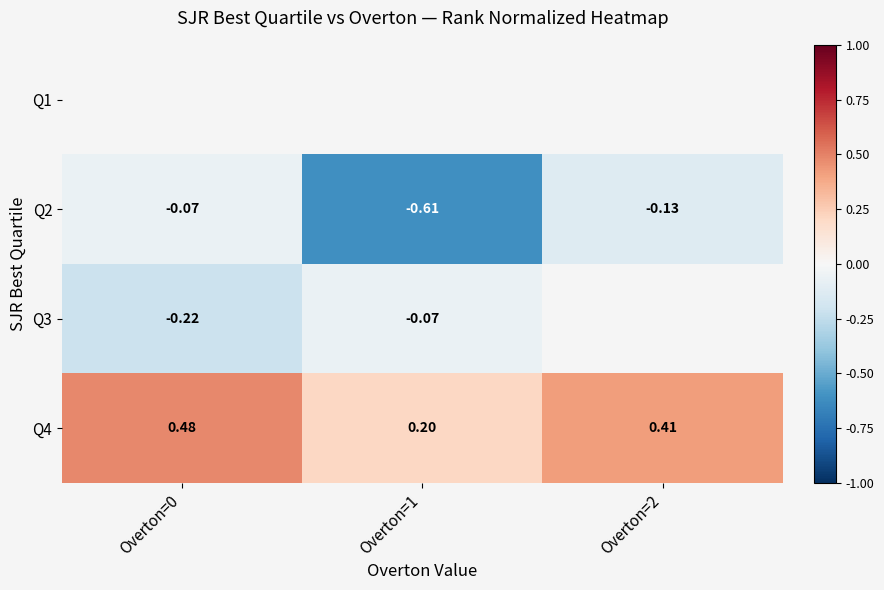

Is the value of Q2 at Overton=2 greater than the value of Q4 at Overton=0?

No